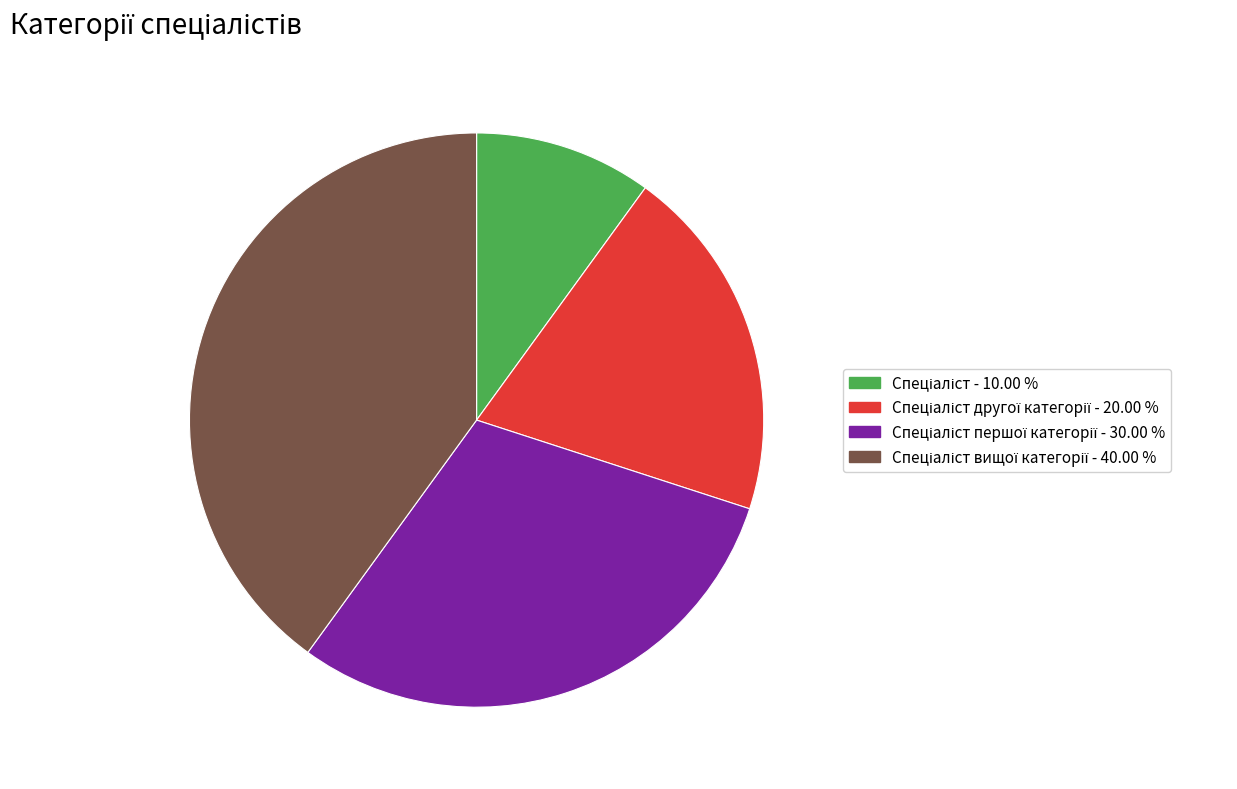

Does any single category account for the majority?

No